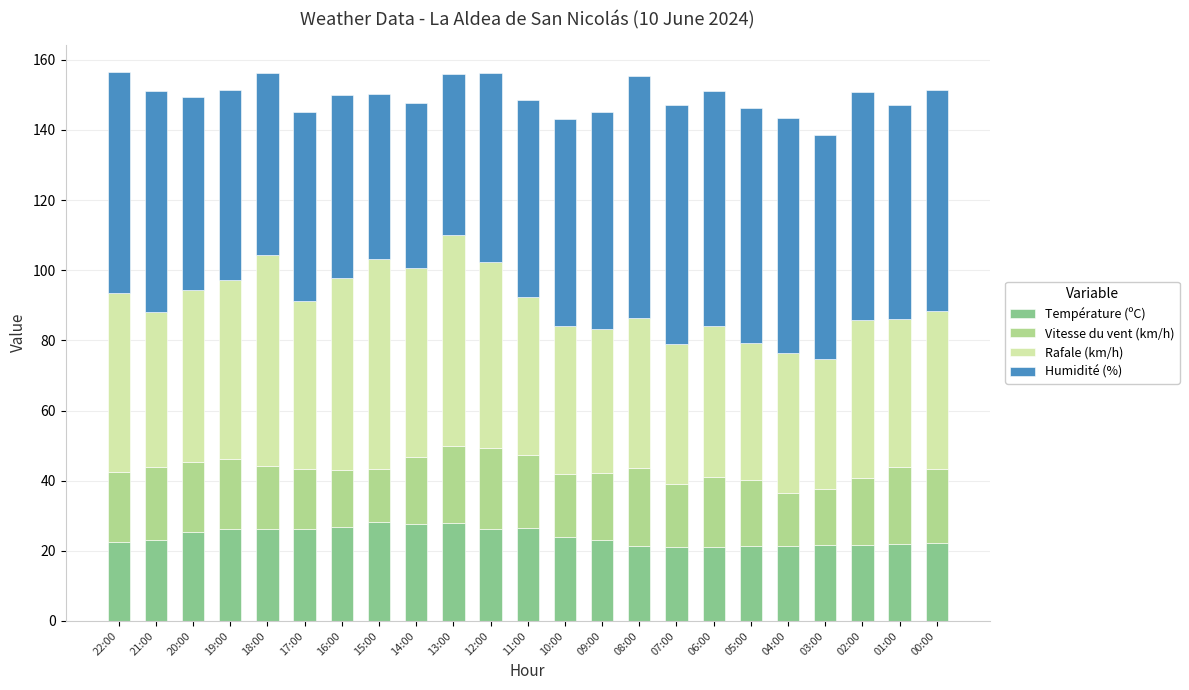

What is the difference between the second highest and minimum values in the Température (ºC) series?

7.0